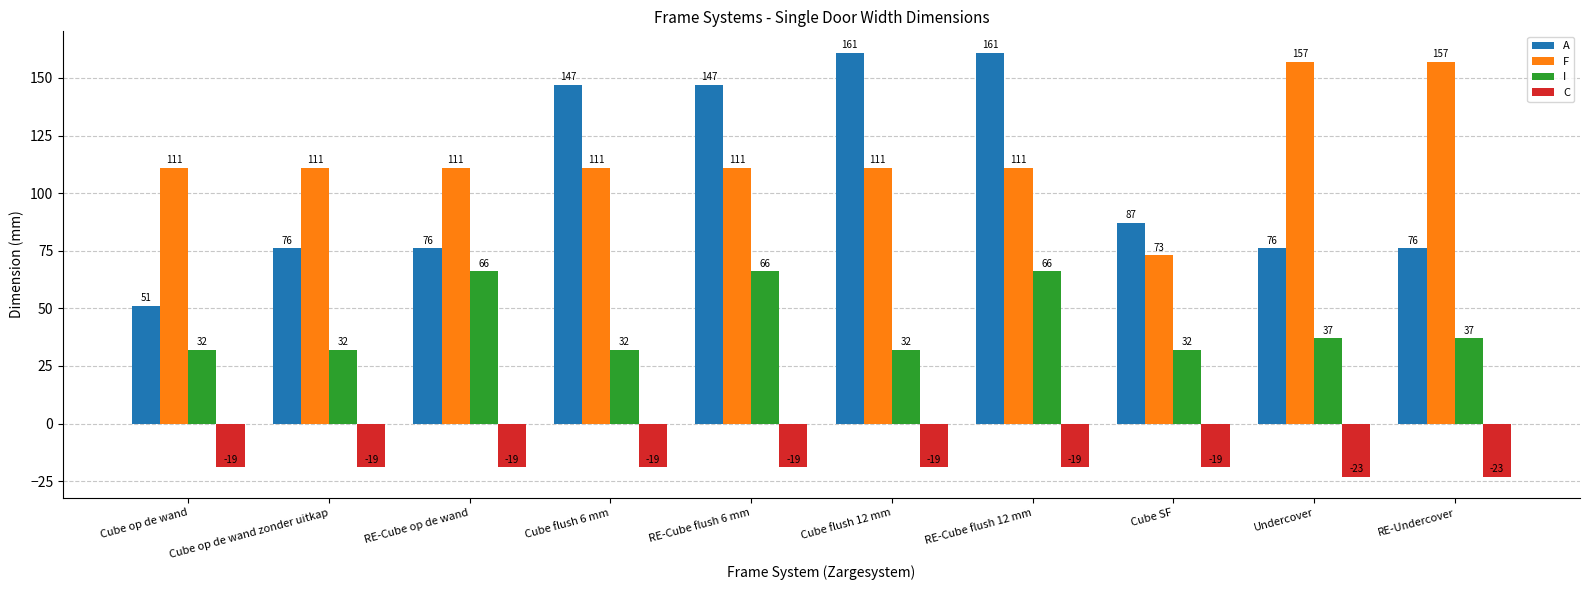

Rank the series at Cube op de wand from lowest to highest value.

C, I, A, F